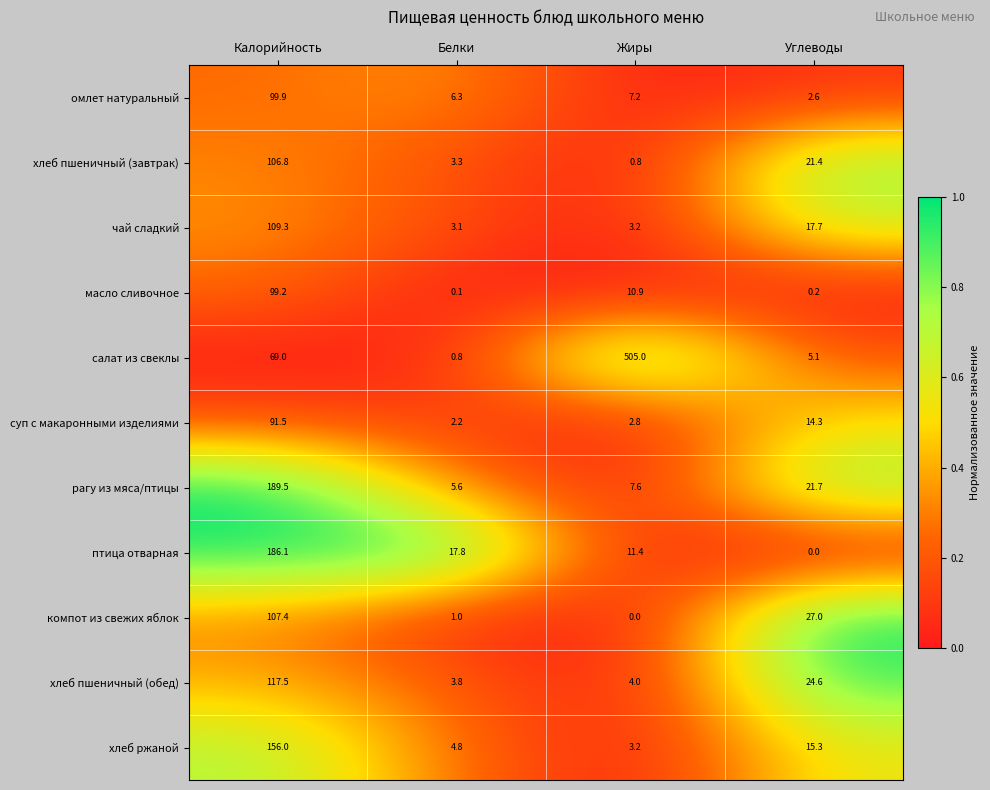

What is the total value across all series at Жиры?

556.1